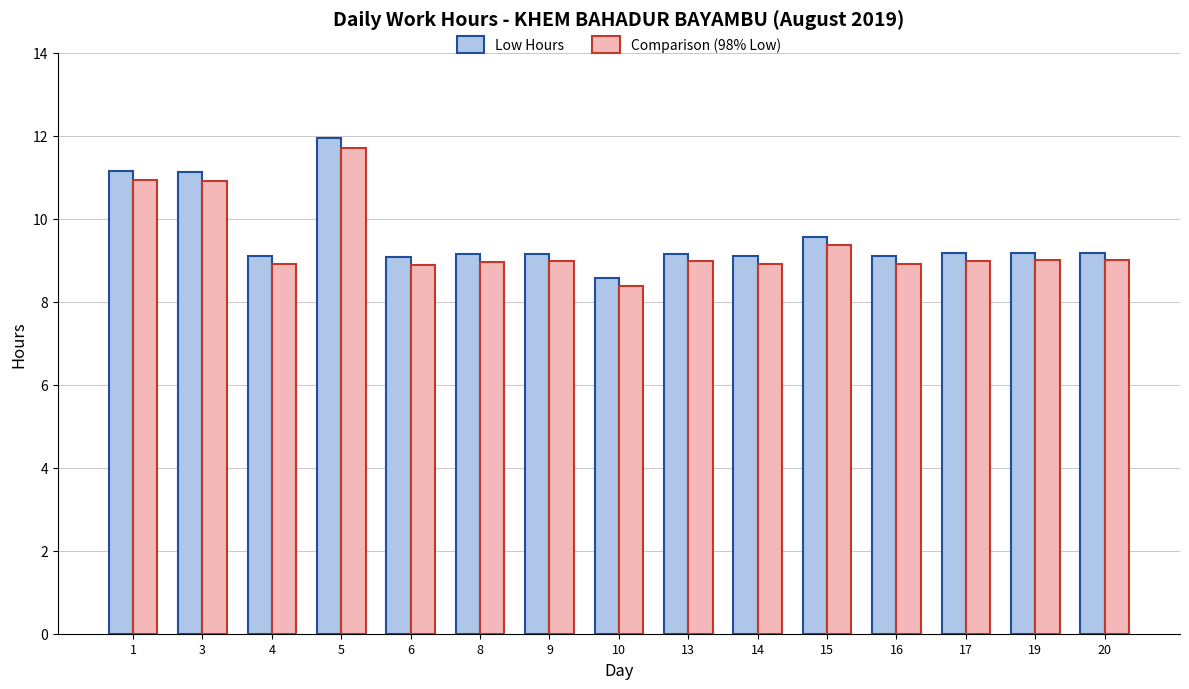

Which series has the largest range (max minus min)?

Low Hours